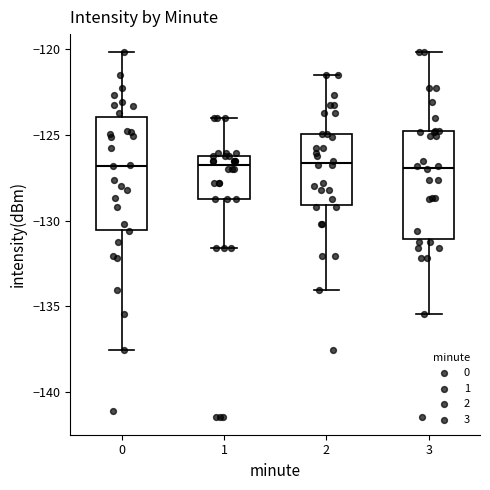

Where is the upper edge of the box at x = 3 on the y-axis? The values are not printed on the chart, so give them approximately, as read against the axis.

-125.0